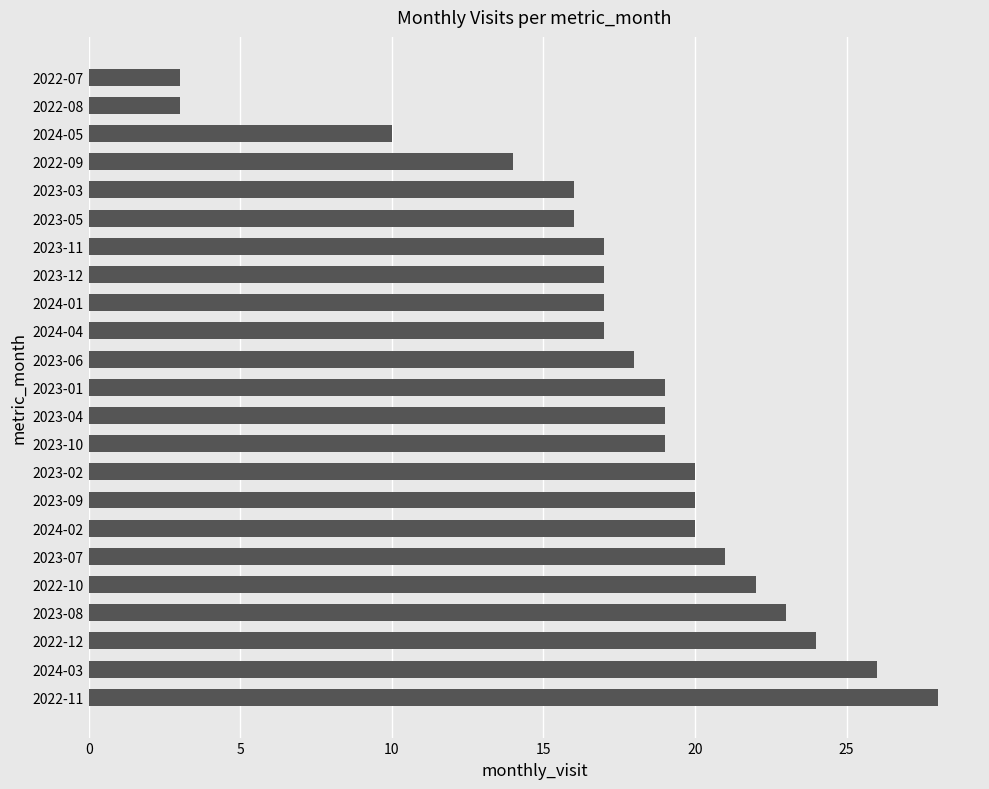

What is the smallest value displayed?

3